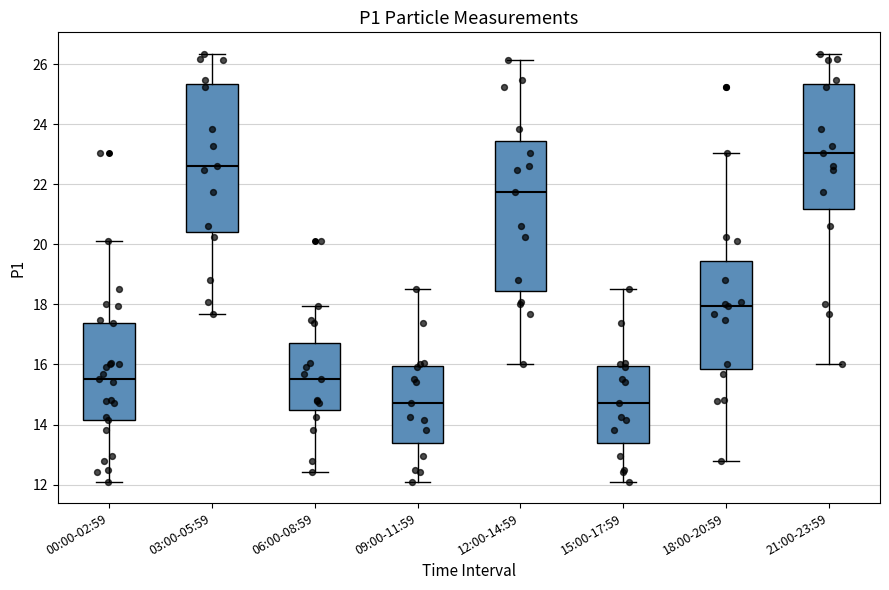

Where does the upper whisker of the box for 06:00-08:59 end on the y-axis? The values are not printed on the chart, so give them approximately, as read against the axis.

18.0